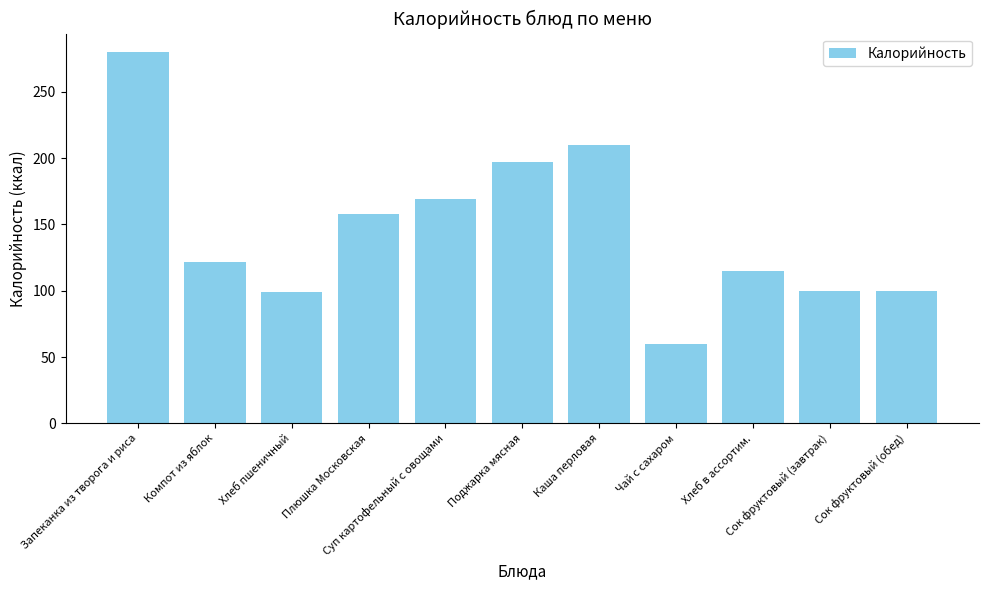

What is the average value?

146